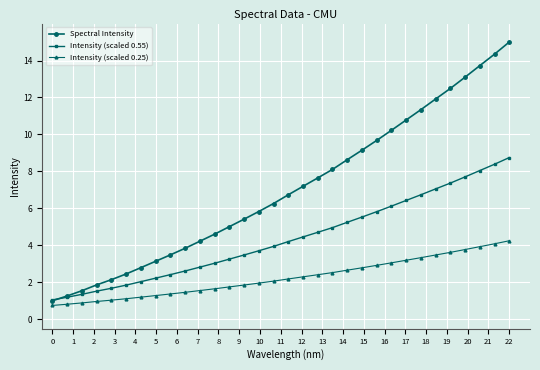

At how many categories does at least one series exceed 3?

25